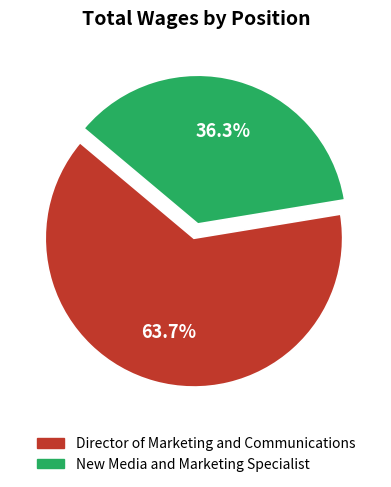

True or false: Director of Marketing and Communications accounts for 58% of the total.

False